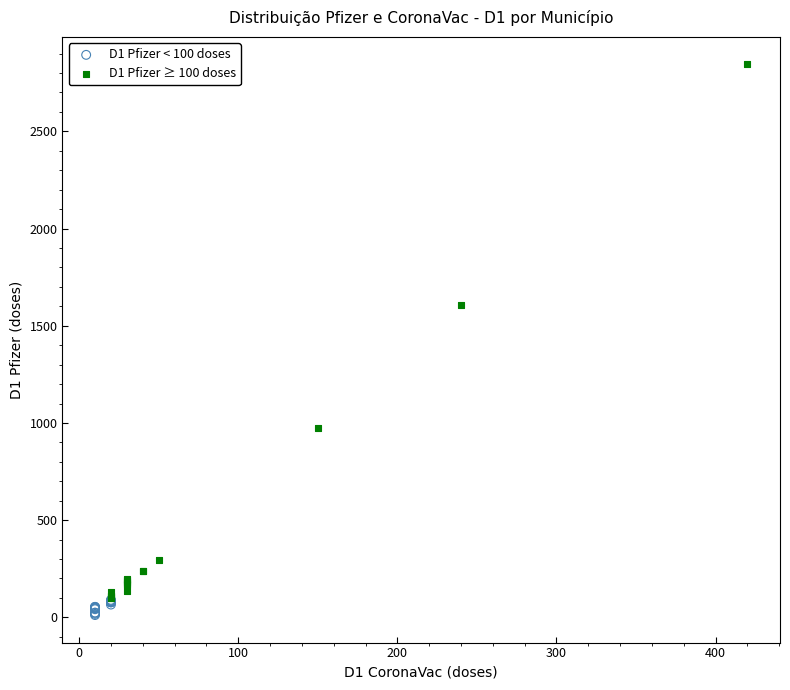

Which series contains the highest Y value?

D1 Pfizer ≥ 100 doses